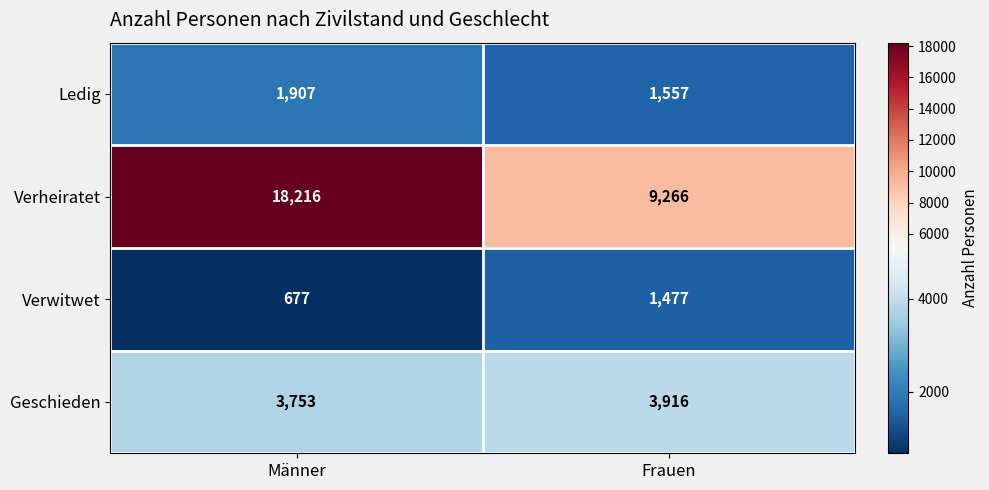

At which label is Verwitwet closest to 1077?

Männer